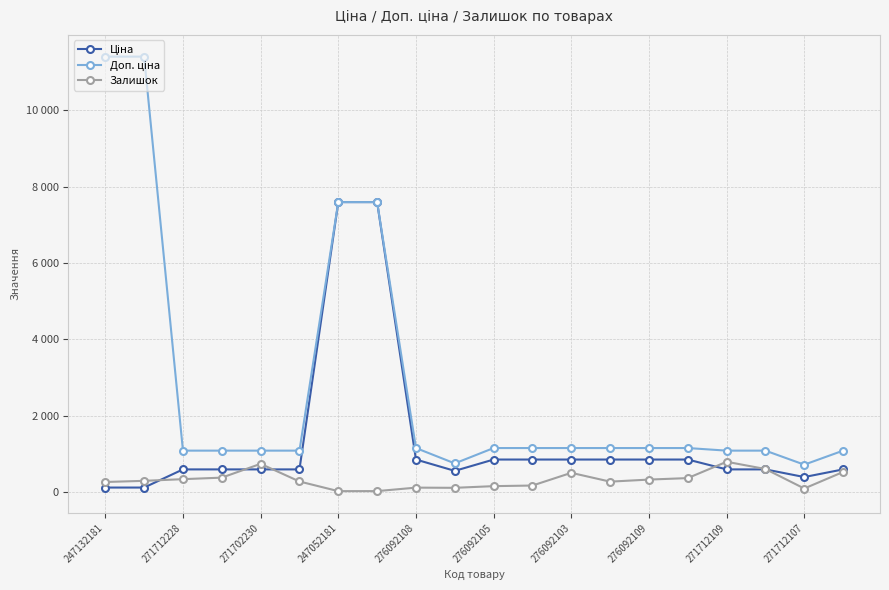

At which label does Ціна reach its minimum?

247132181